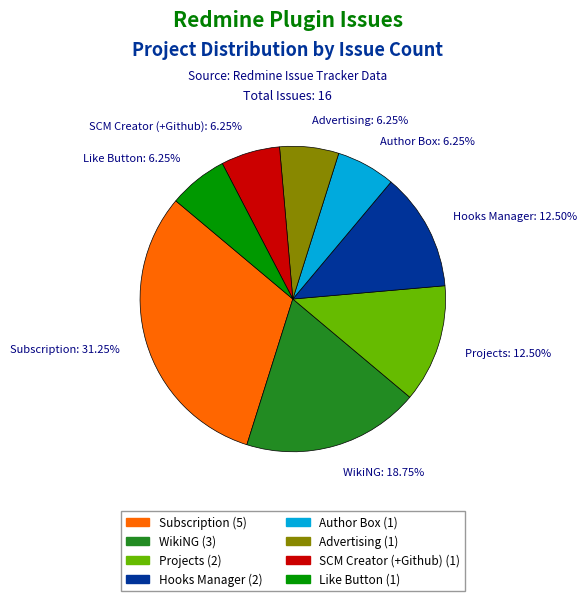

Do Subscription and Projects together represent more than half of the pie?

No